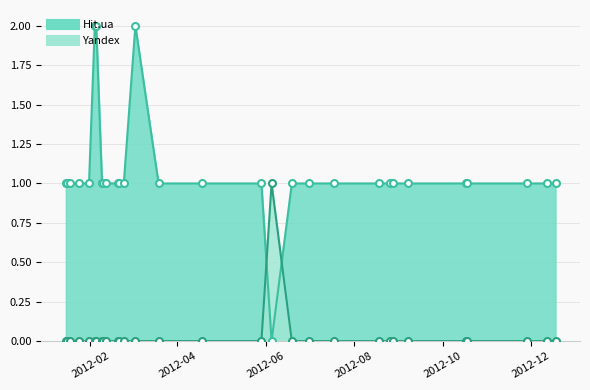

What is the difference between the Yandex values at 2012-06-05 and 2012-10-18?

1